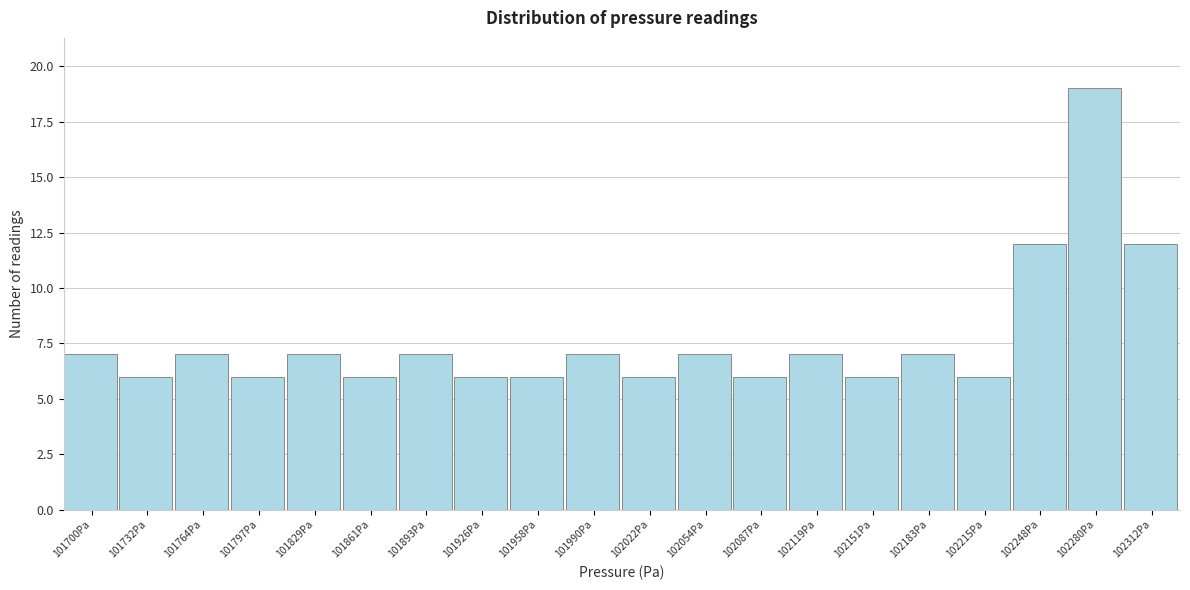

Reading left to right, what are all the values shown in this chart?

101700Pa=7	101732Pa=6	101764Pa=7	101797Pa=6	101829Pa=7	101861Pa=6	101893Pa=7	101926Pa=6	101958Pa=6	101990Pa=7	102022Pa=6	102054Pa=7	102087Pa=6	102119Pa=7	102151Pa=6	102183Pa=7	102215Pa=6	102248Pa=12	102280Pa=19	102312Pa=12